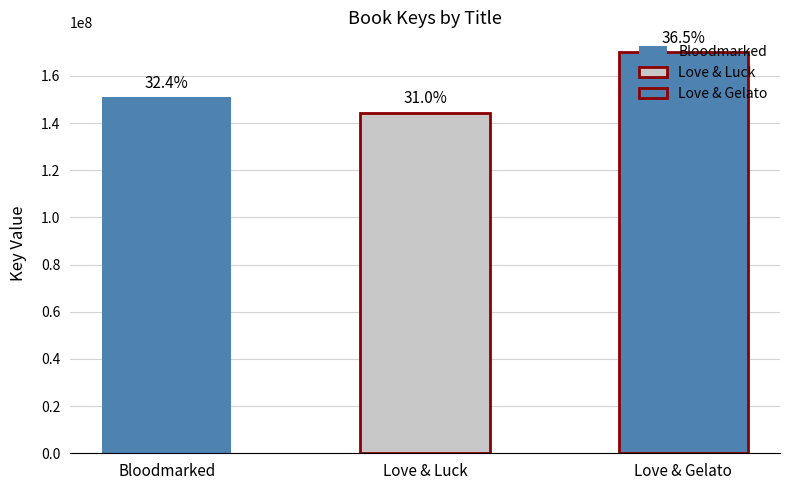

Rank the categories by value from highest to lowest.

Love & Gelato, Bloodmarked, Love & Luck